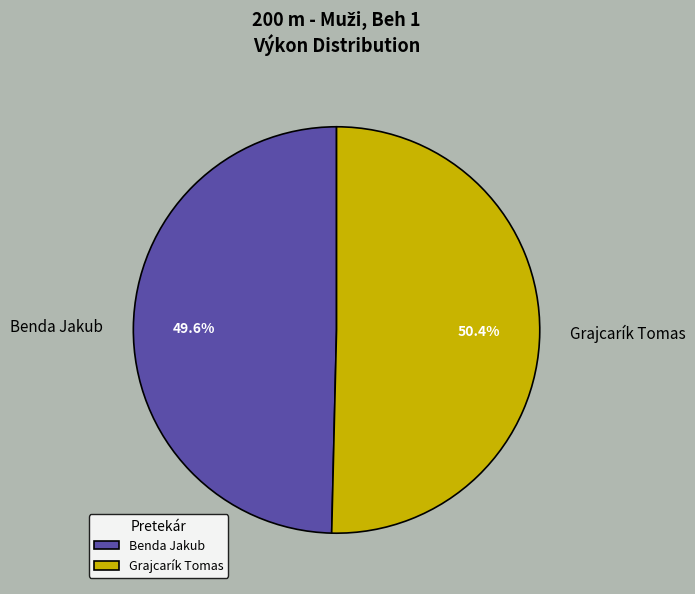

To the nearest percent, what portion does Benda Jakub represent?

50%